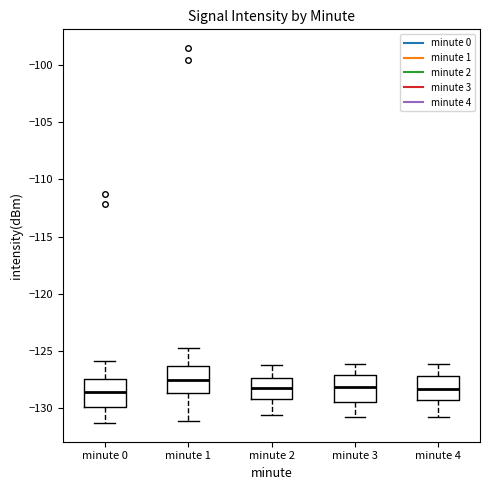

Which box has the highest median line?

minute 1